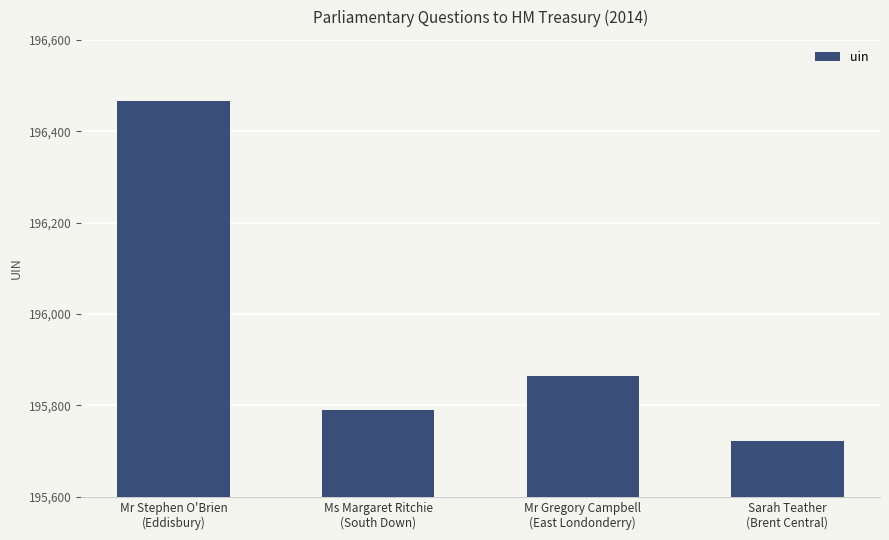

Reading left to right, list all the values displayed in this chart.

196467	195791	195865	195723